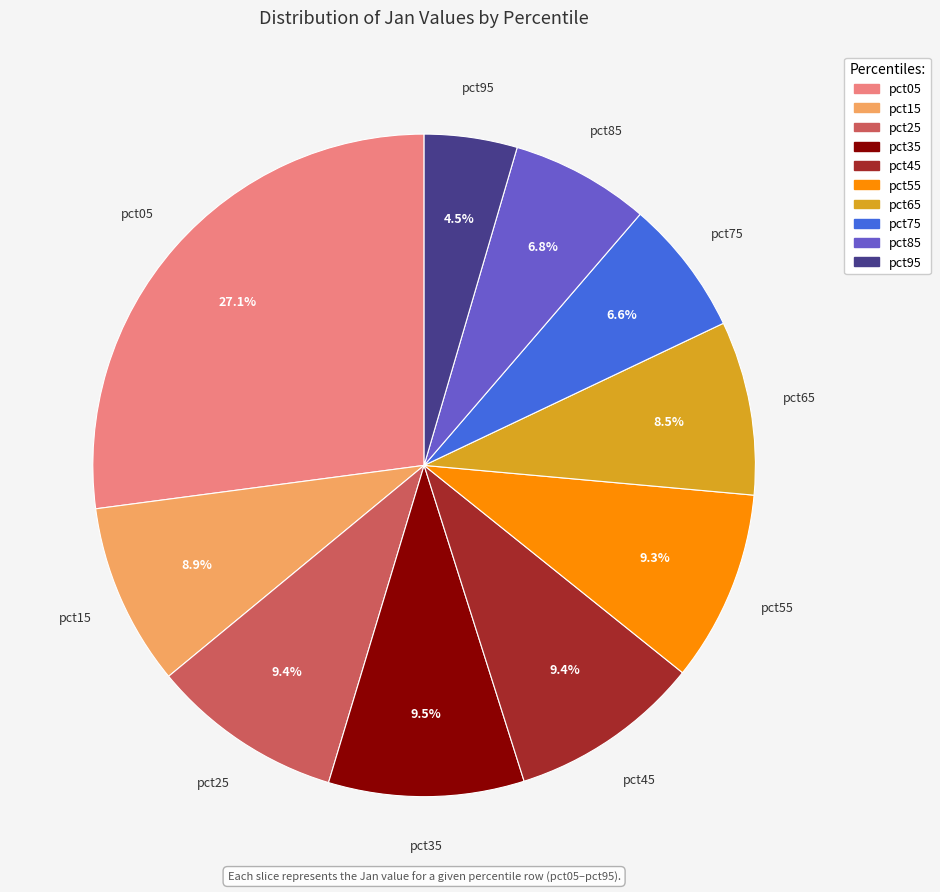

The pct45 slice represents 9% of the pie. True or false?

True